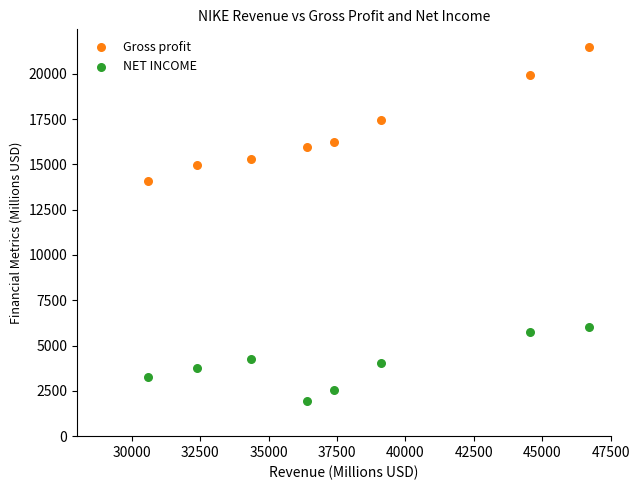

Which series reaches the maximum Y coordinate?

Gross profit